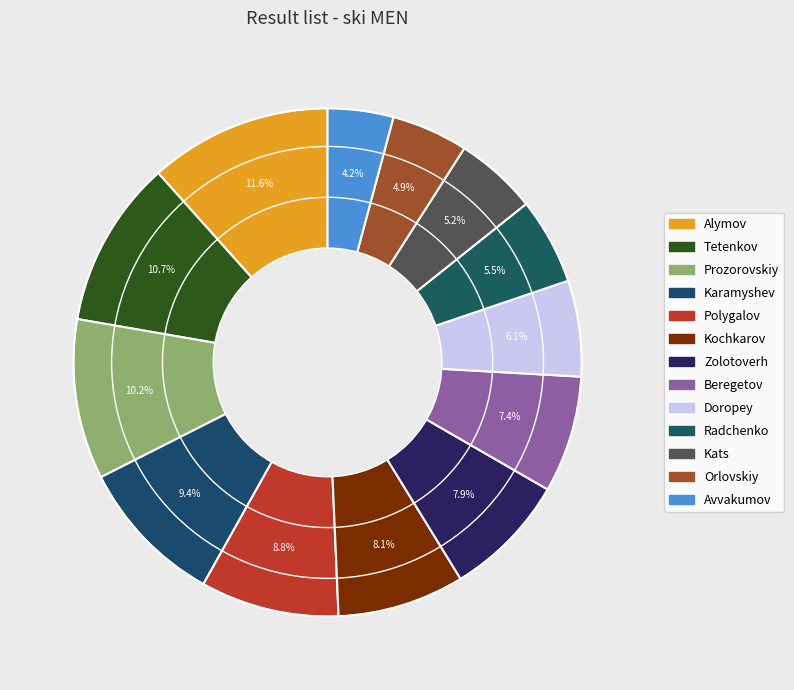

Rank the categories by value from highest to lowest.

Alymov, Tetenkov, Prozorovskiy, Karamyshev, Polygalov, Kochkarov, Zolotoverh, Beregetov, Doropey, Radchenko, Kats, Orlovskiy, Avvakumov